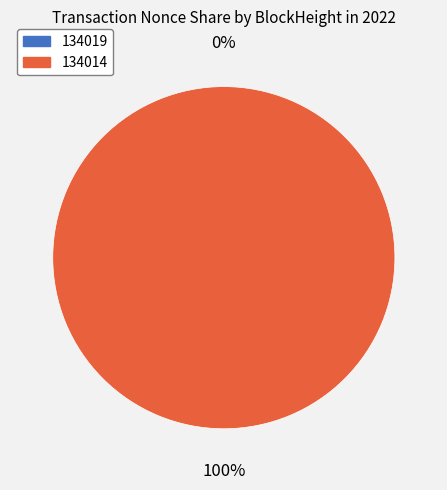

What percentage is the 134014 slice, to the nearest percent?

100%